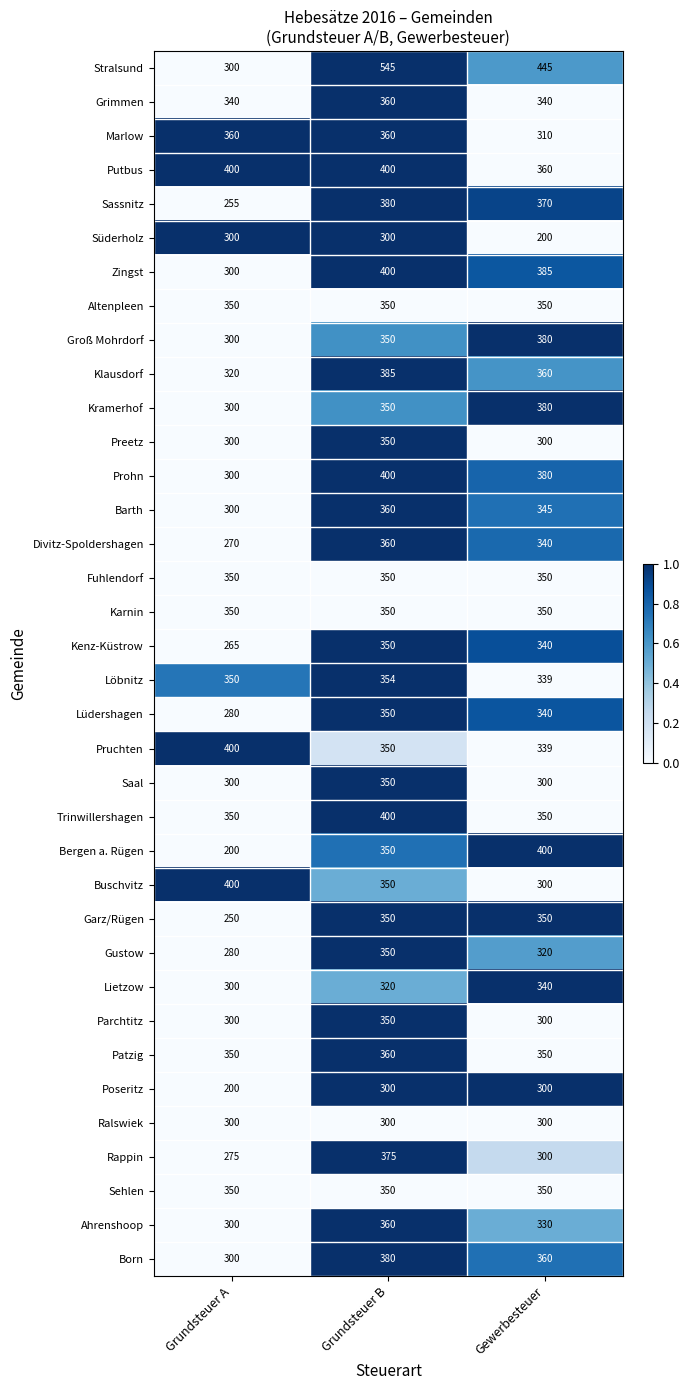

What is the maximum value shown in the chart?

545